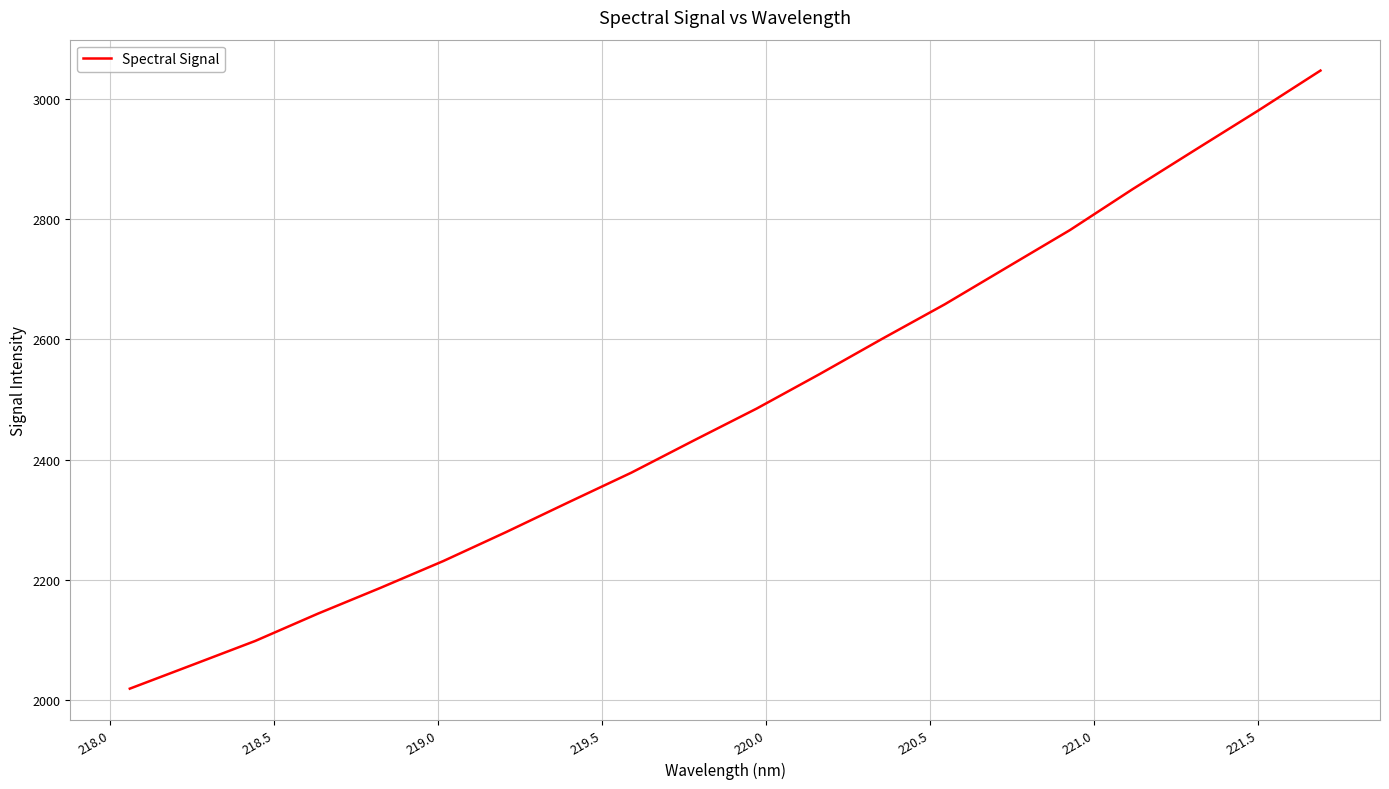

True or false: there are more than 2 points higher than both neighbors.

False